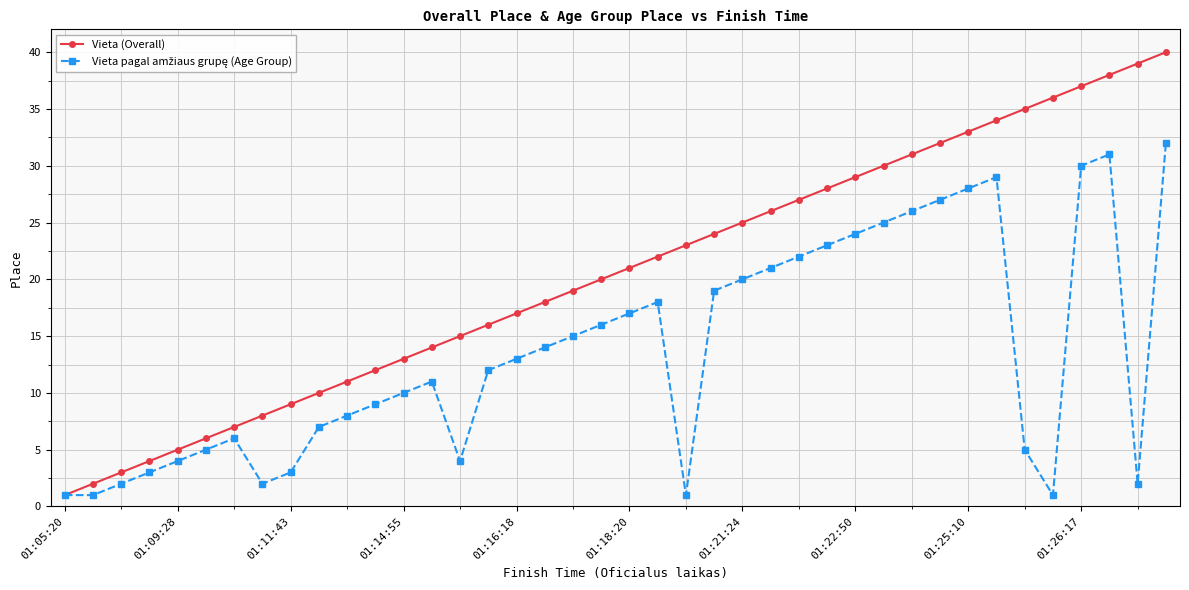

What is the maximum value shown in the chart?

40